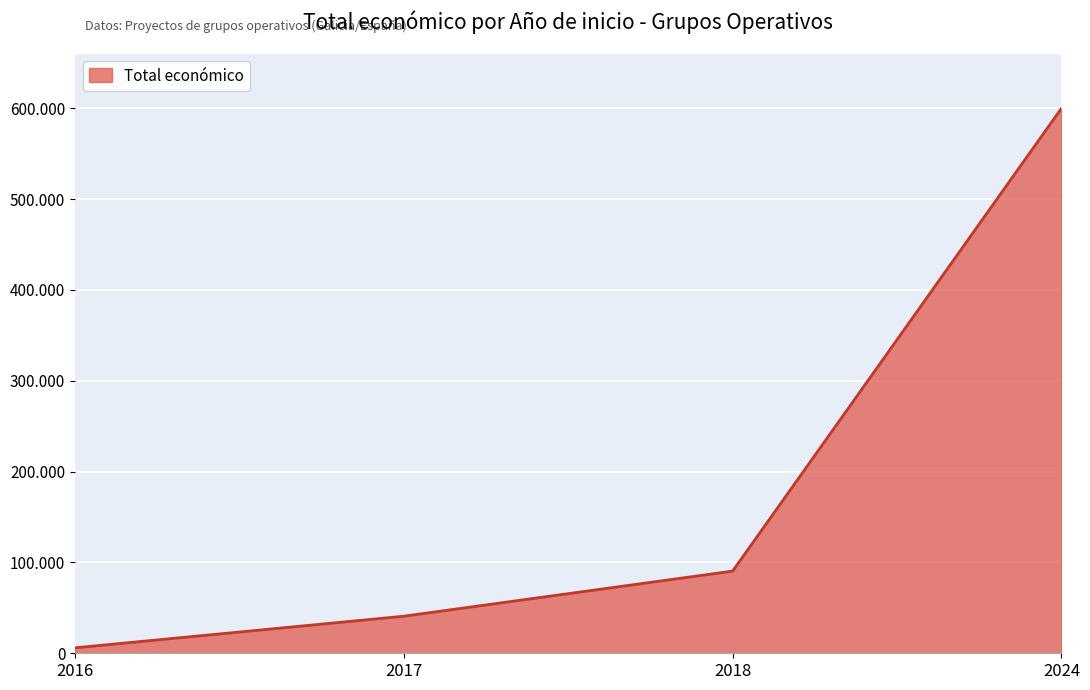

What is the difference between the values at 2016 and 2017?

34814